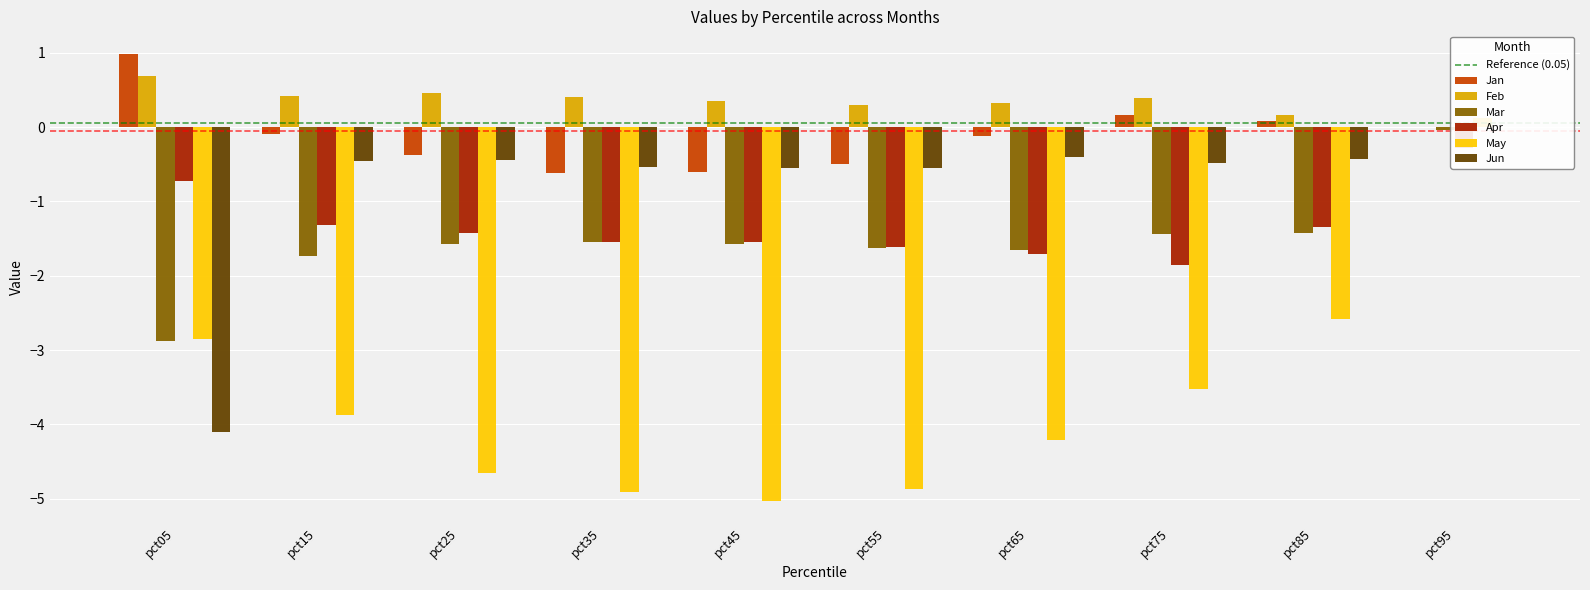

Reading left to right, extract all data points from this chart.

Jan: 1.0	-0.1	-0.4	-0.6	-0.6	-0.5	-0.1	0.2	0.1	0.0
Feb: 0.7	0.4	0.5	0.4	0.3	0.3	0.3	0.4	0.2	0.0
Mar: -2.9	-1.7	-1.6	-1.5	-1.6	-1.6	-1.7	-1.4	-1.4	-0.0
Apr: -0.7	-1.3	-1.4	-1.5	-1.5	-1.6	-1.7	-1.8	-1.3	-0.3
May: -2.8	-3.9	-4.6	-4.9	-5.0	-4.9	-4.2	-3.5	-2.6	0.1
Jun: -4.1	-0.5	-0.4	-0.5	-0.5	-0.5	-0.4	-0.5	-0.4	0.0